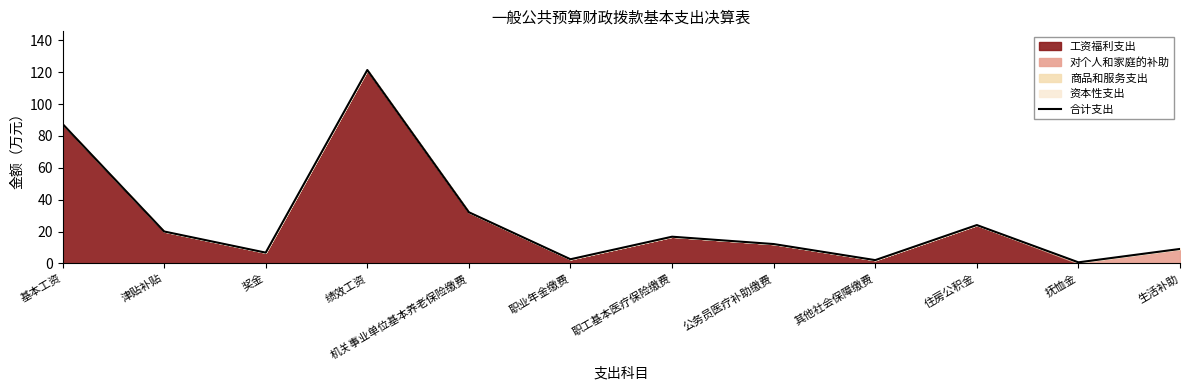

What position from the right is 机关事业单位基本养老保险缴费?

8